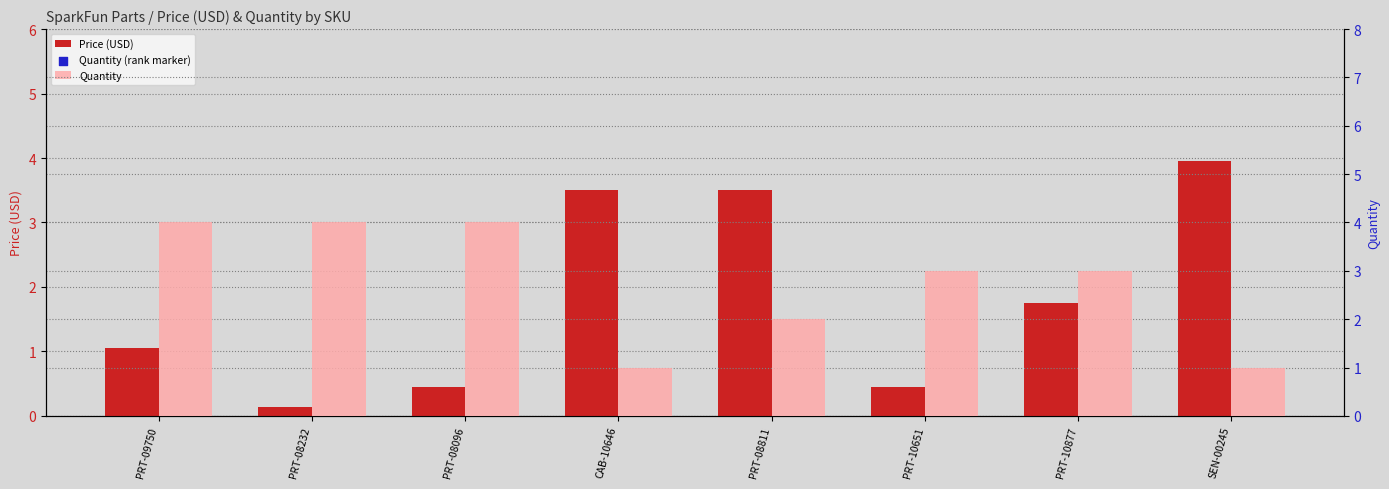

At which category is the sum across all series the highest?

PRT-09750